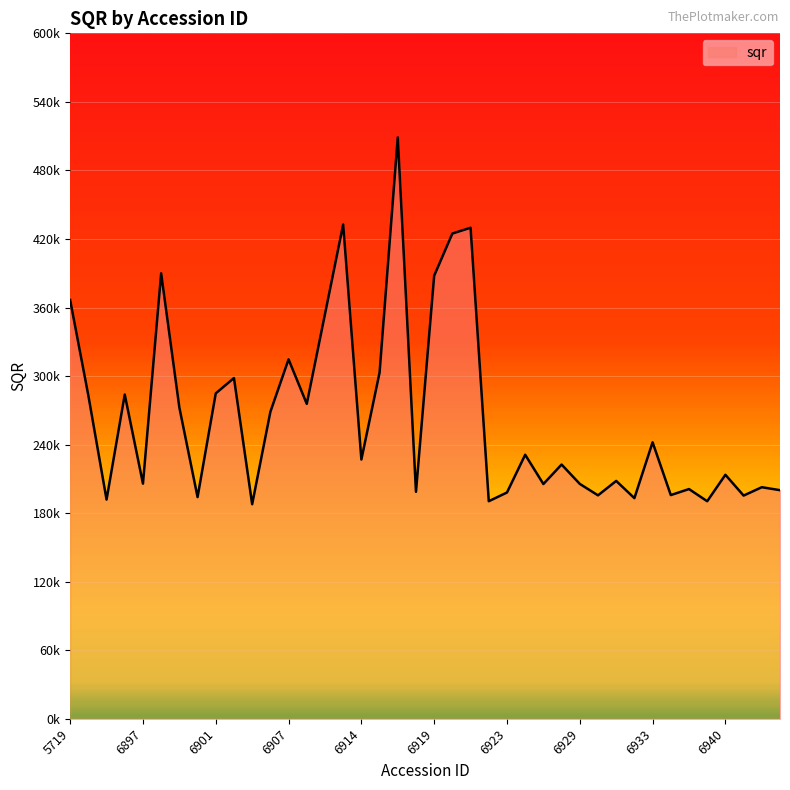

How many points are higher than both their immediate neighbors (excluding endpoints)?

14